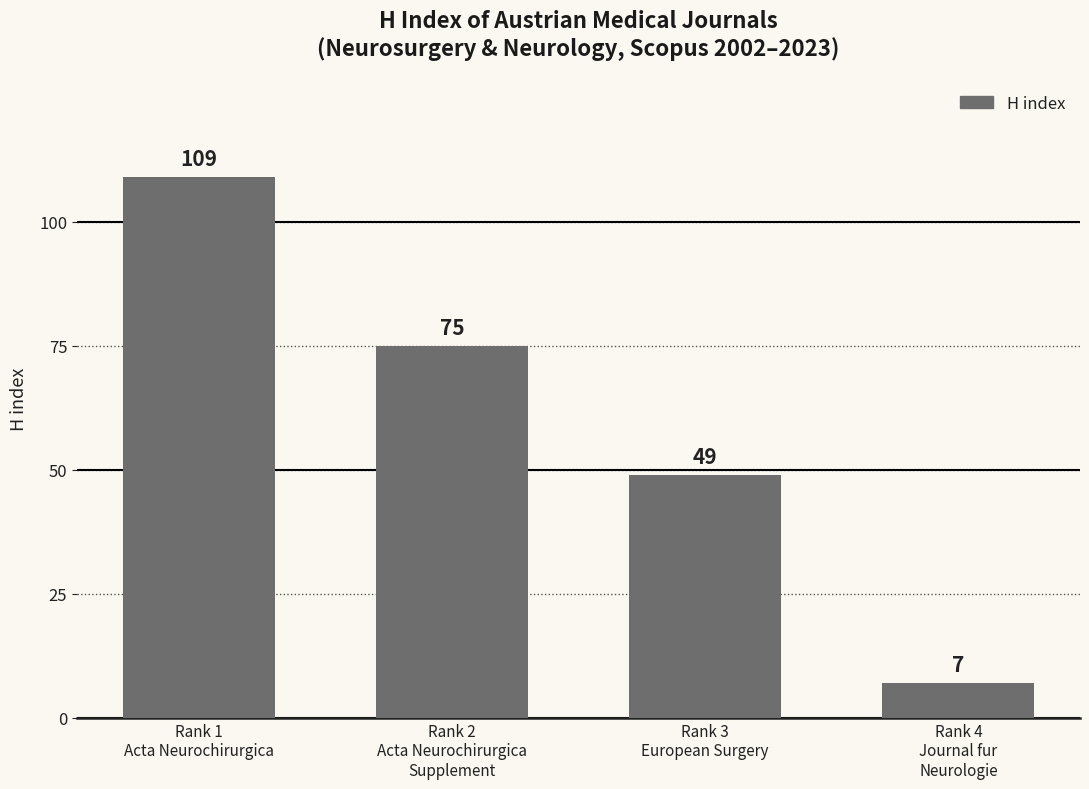

True or false: the data shows 75 at Rank 2
Acta Neurochirurgica
Supplement.

True